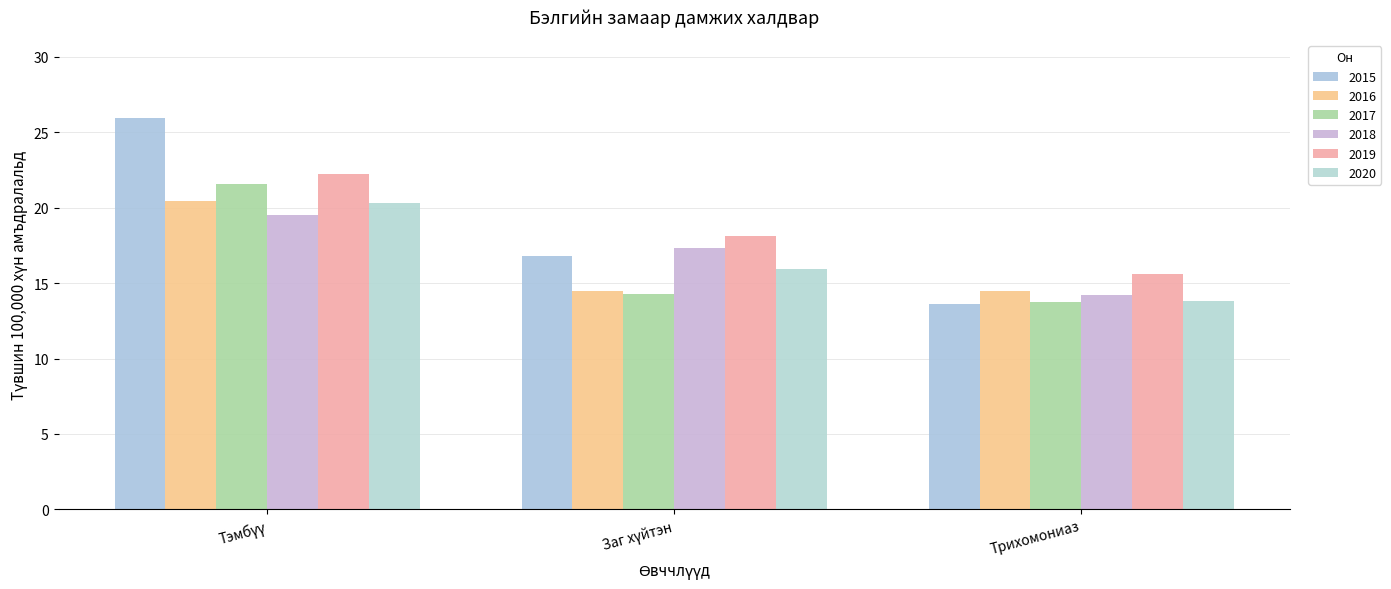

What is the total value across all series at Тэмбүү?

129.9